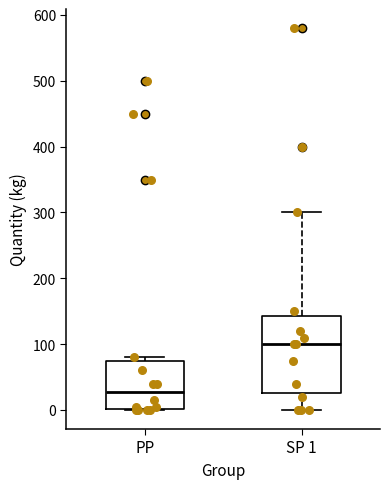

Reading left to right, read every box against the y-axis: the position of its median line, the range the box covers, and the ends of its whiskers. The values are not printed on the chart, so give them approximately, as read against the axis.

PP: median 30, box 0 to 80, whiskers 0 to 80 (just above the box's upper edge)
SP 1: median 100, box 30 to 140, whiskers 0 to 300